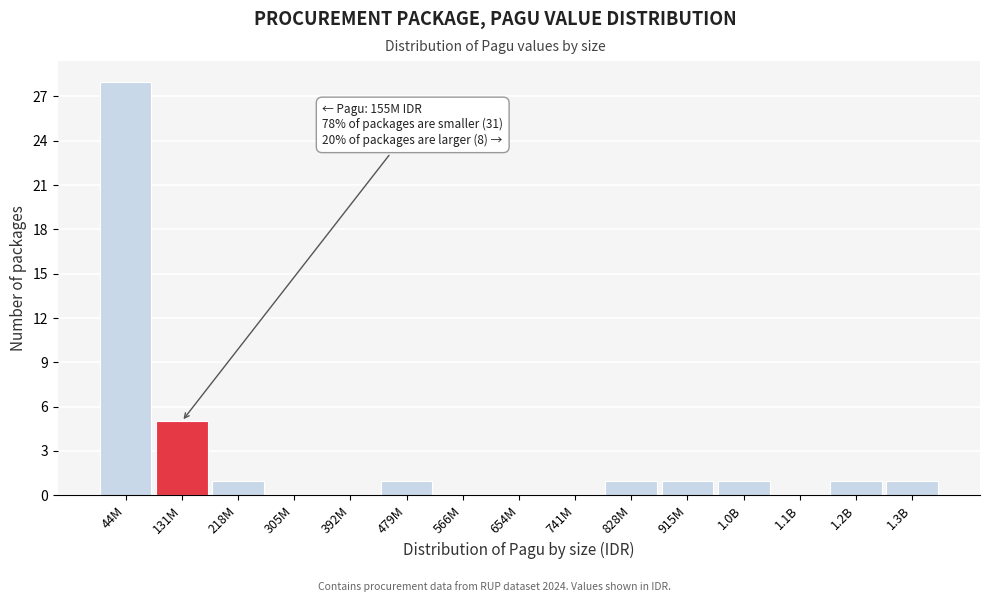

Reading left to right, what are all the values shown in this chart?

44M=28	131M=5	218M=1	305M=0	392M=0	479M=1	566M=0	654M=0	741M=0	828M=1	915M=1	1.0B=1	1.1B=0	1.2B=1	1.3B=1